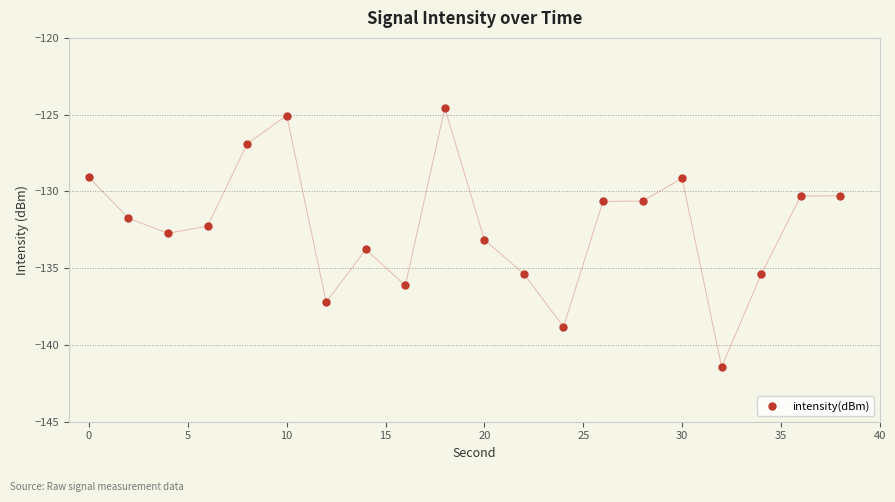

How many lines are shown in the chart?

1